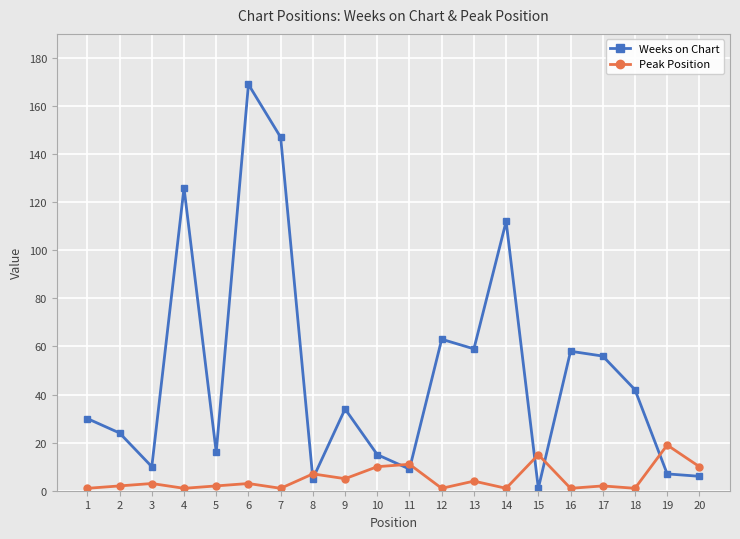

True or false: Weeks on Chart has more than 0 interior local peaks.

True